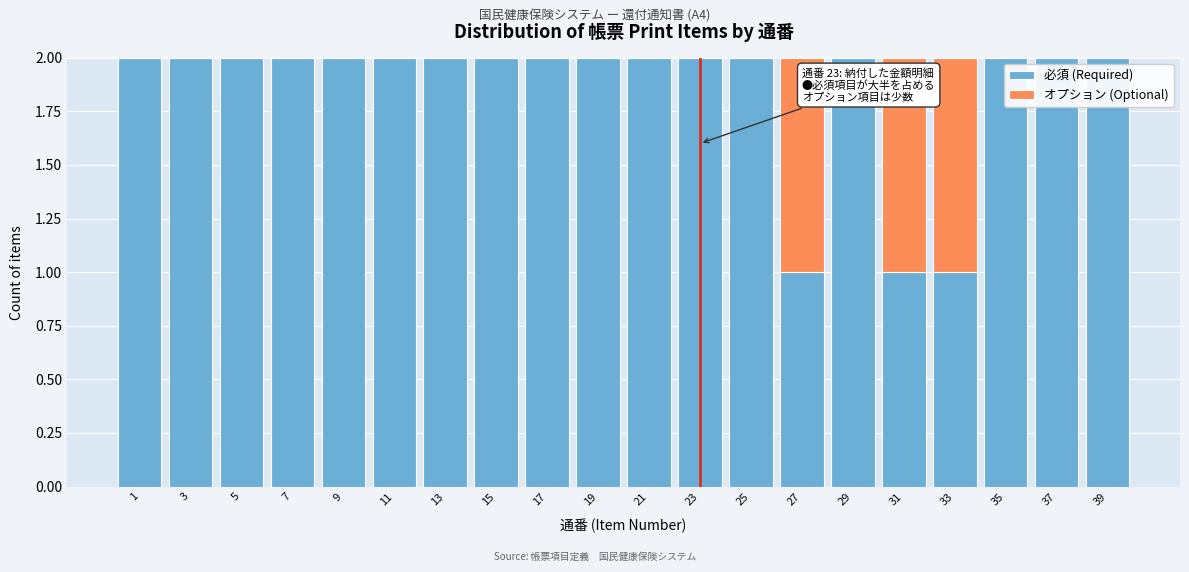

The 必須 (Required) series shows 2 at 15. True or false?

True